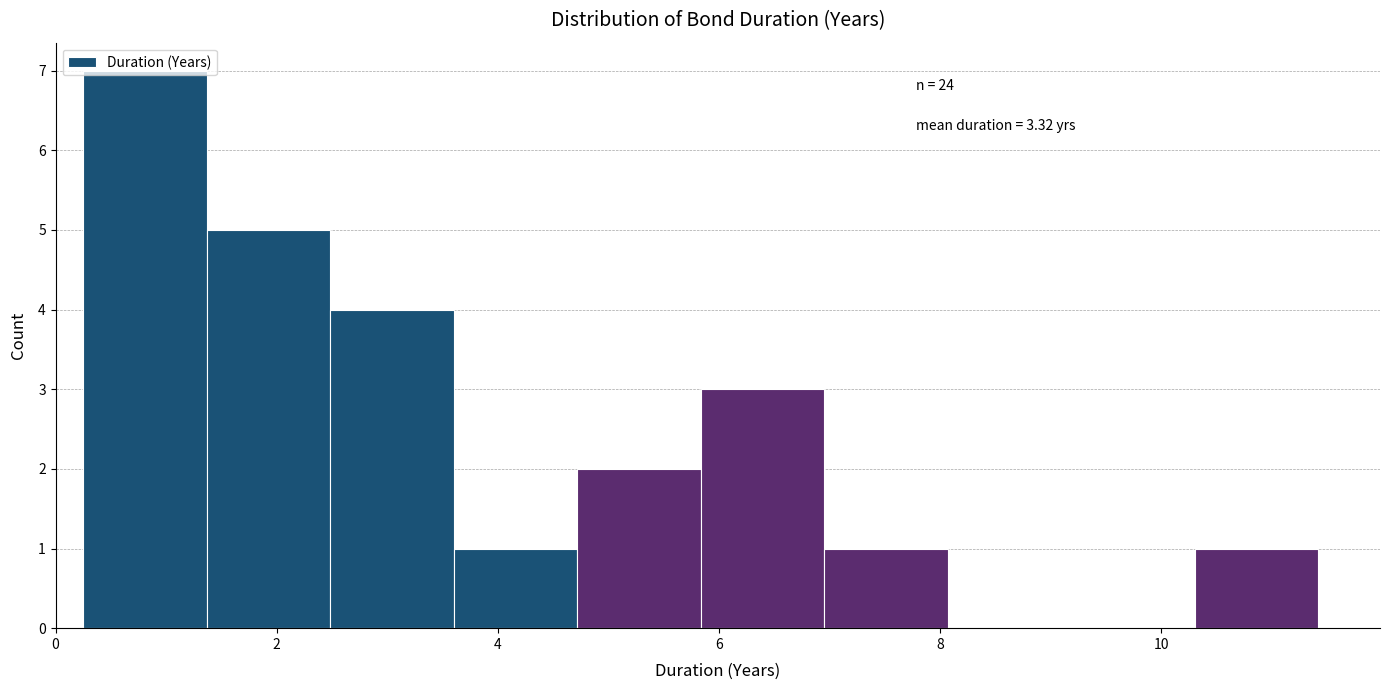

Over which range of the x-axis is the bar tallest?

0.2 to 1.4